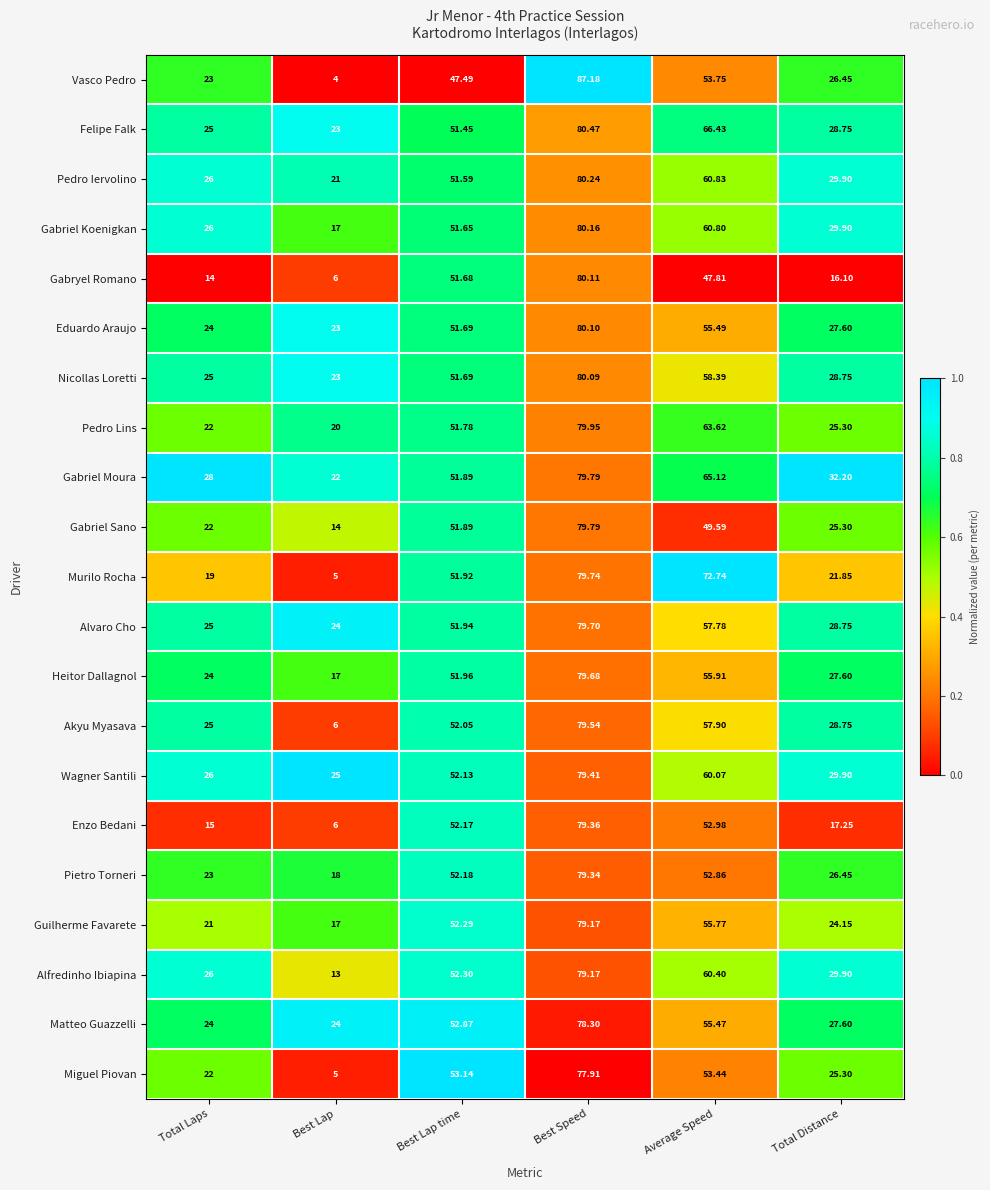

Where does the Gabriel Moura series first go above 51?

Best Lap time